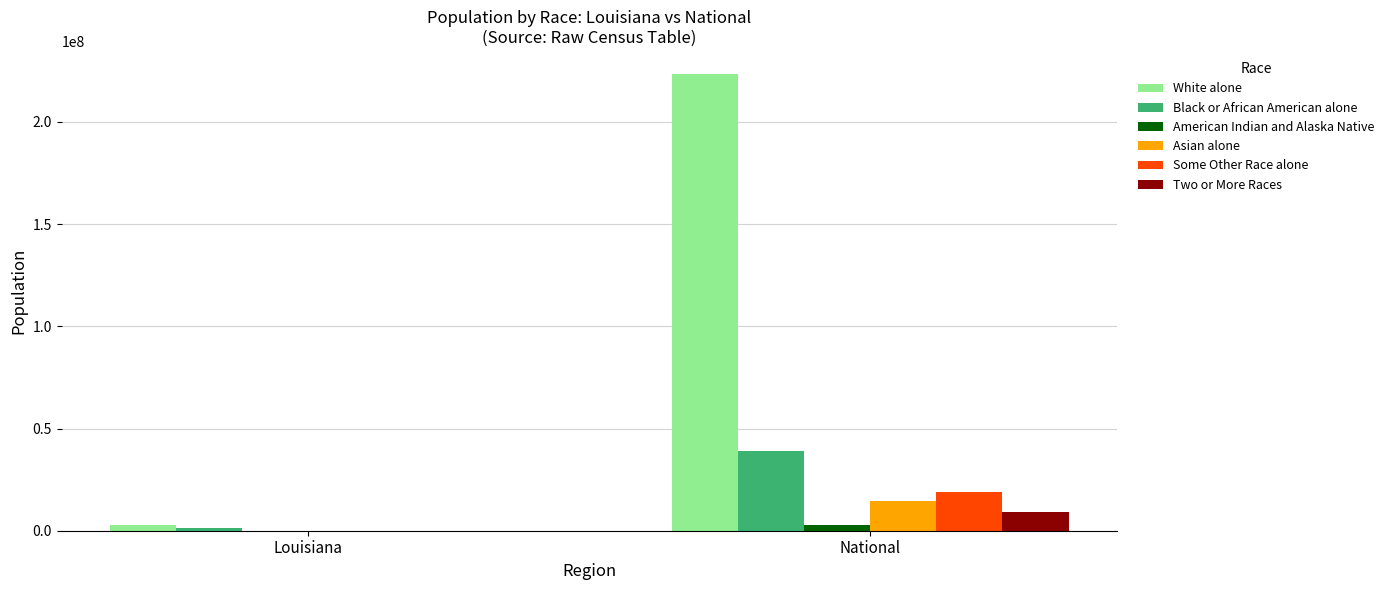

True or false: Some Other Race alone has a value of 7808287 at National.

False